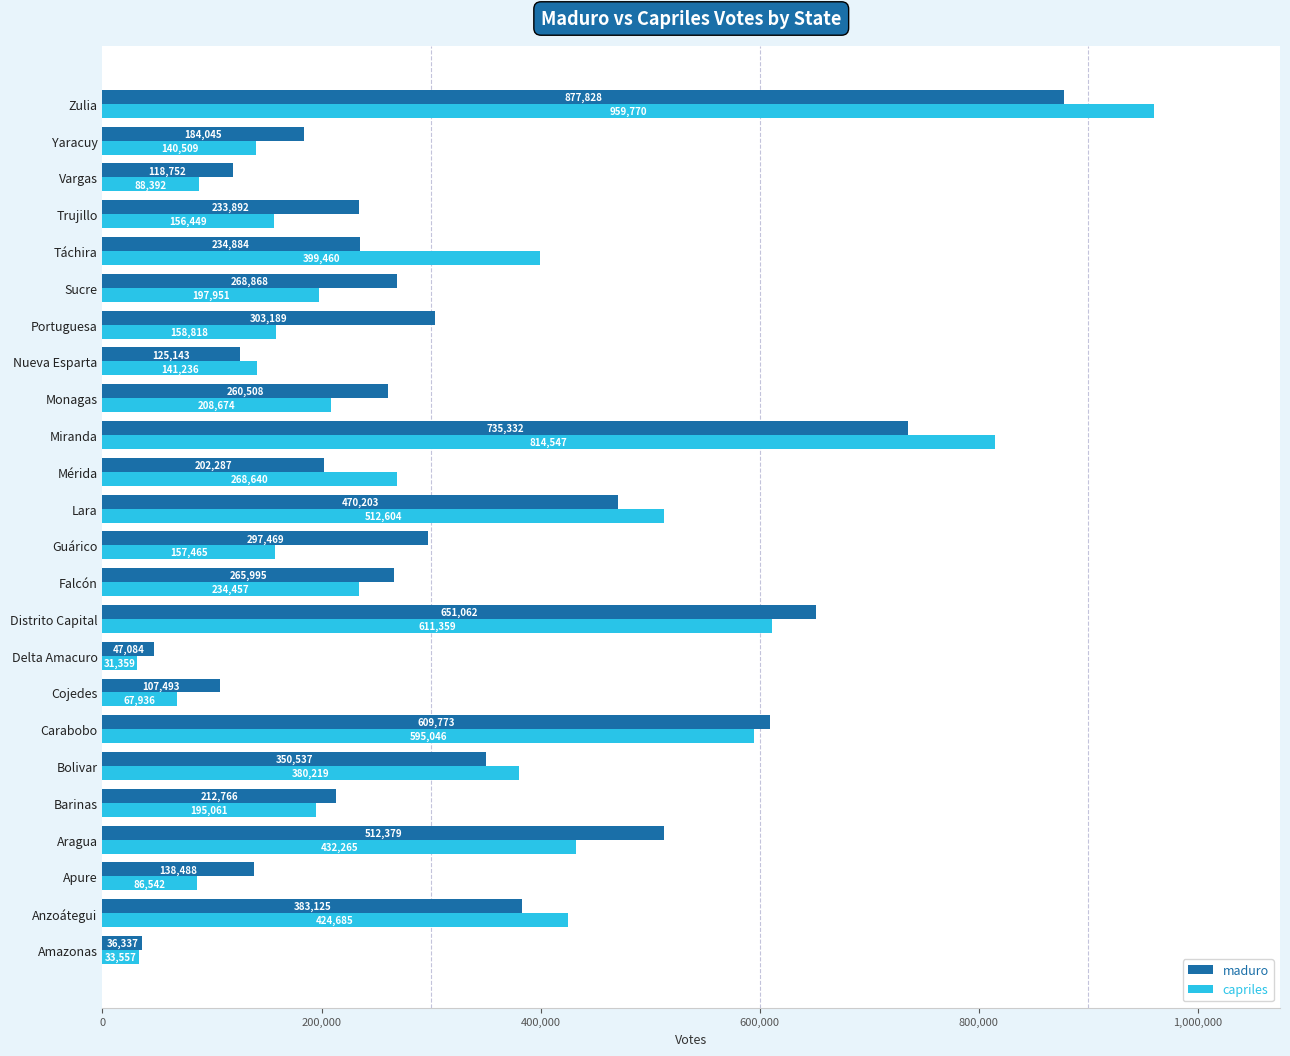

List the series in order of their peak value, highest first.

capriles, maduro